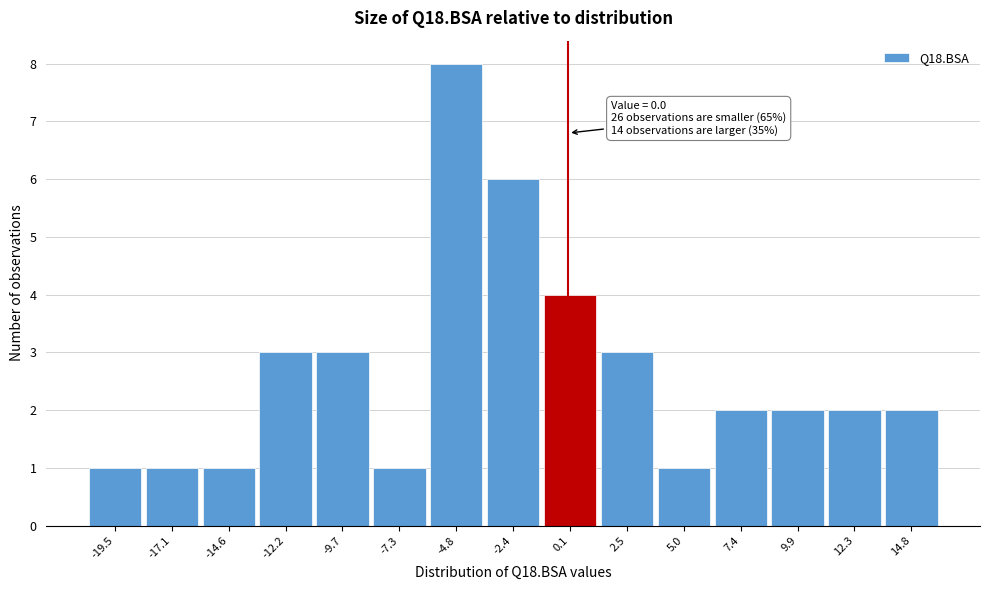

Which range on the x-axis has the tallest bar?

-6.0 to -3.5